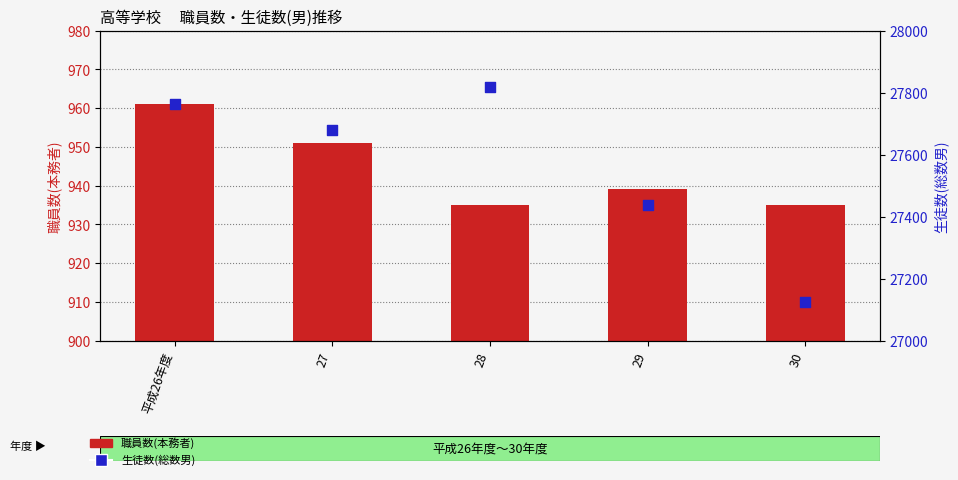

Which series has the largest Y range (max minus min)?

生徒数(総数男)